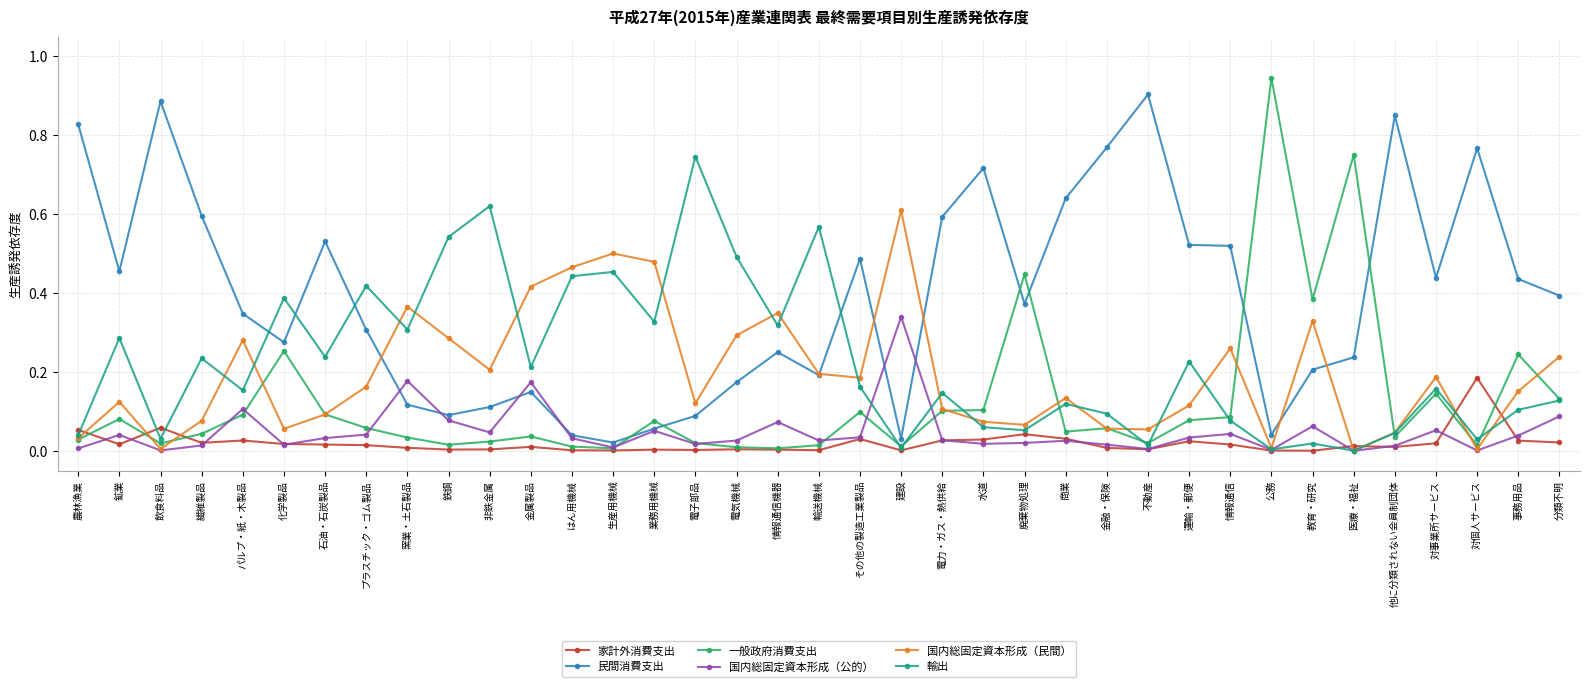

Which series has the largest range (max minus min)?

一般政府消費支出